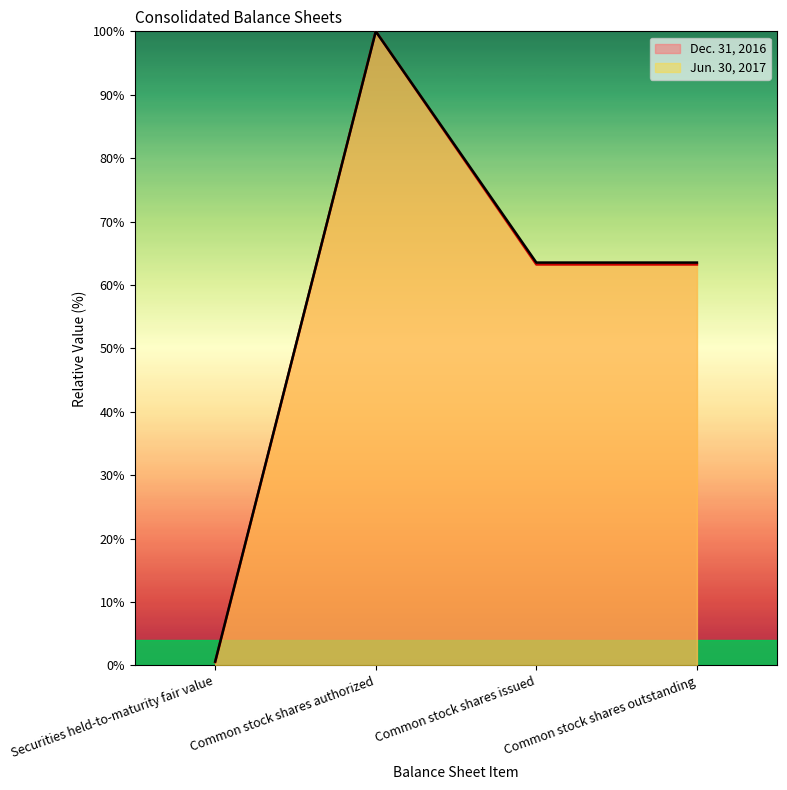

Between Securities held-to-maturity fair value and Common stock shares authorized, which series saw the biggest shift?

Dec. 31, 2016